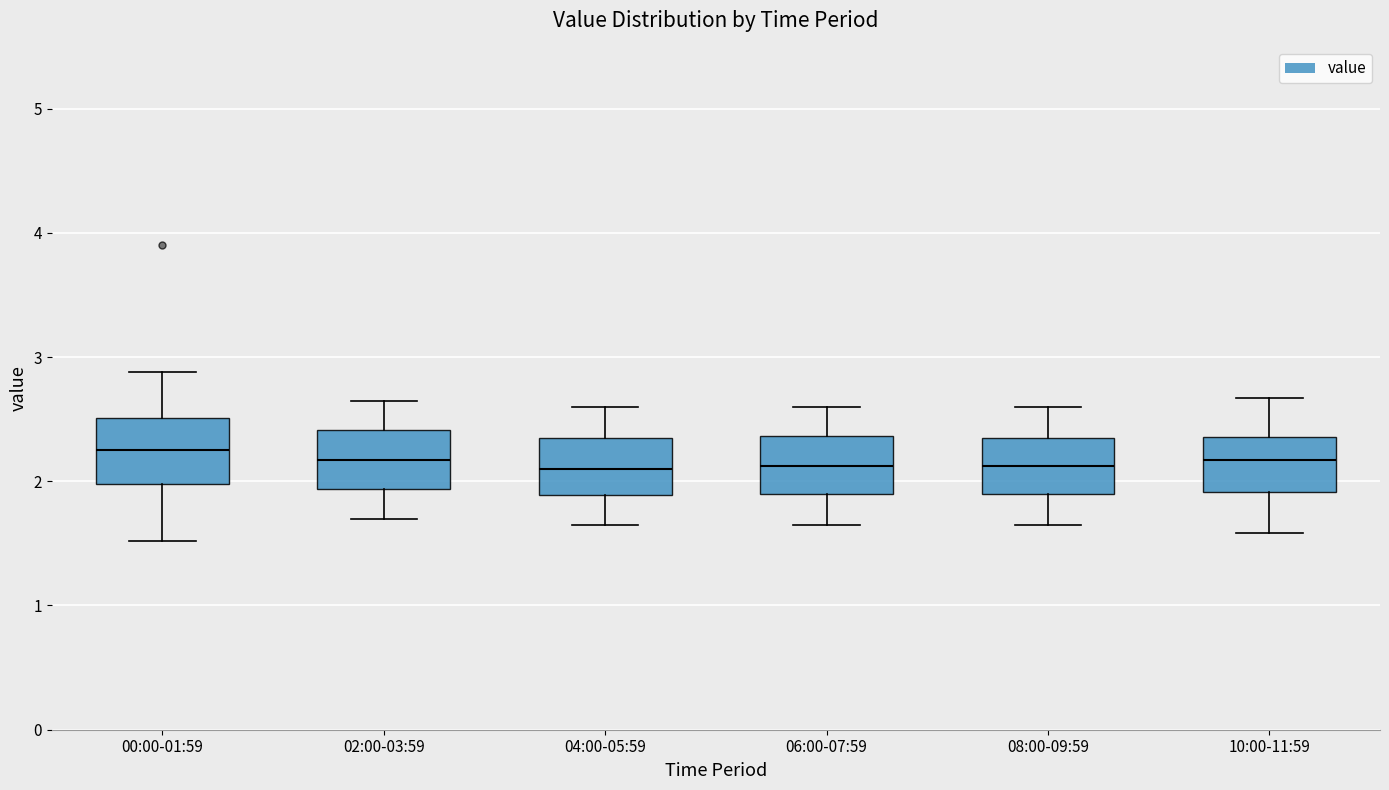

Where is the lower edge of the box for 00:00-01:59 on the y-axis? The values are not printed on the chart, so give them approximately, as read against the axis.

2.0